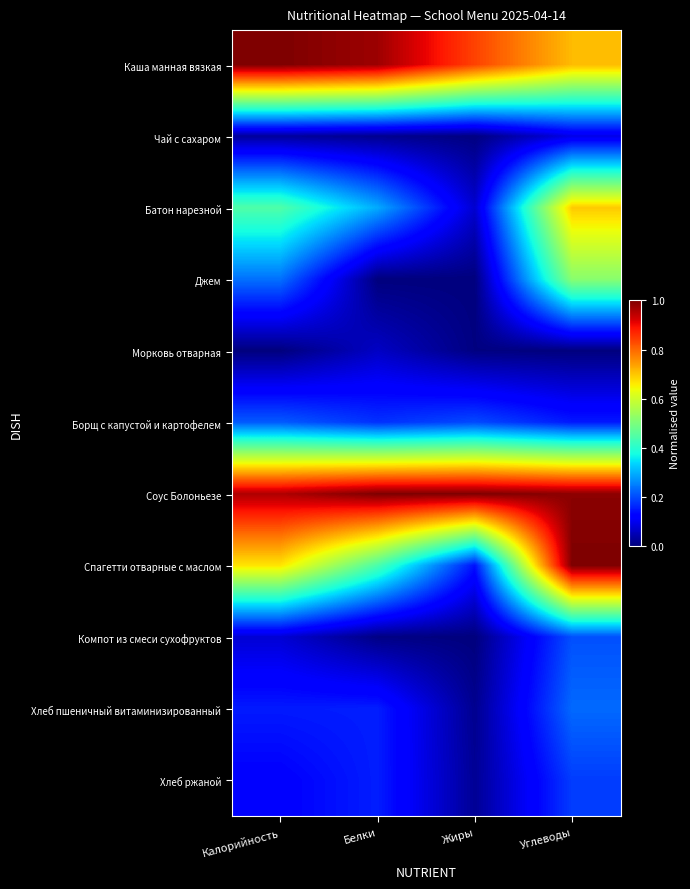

Which series has the largest total across all categories?

Соус Болоньезе